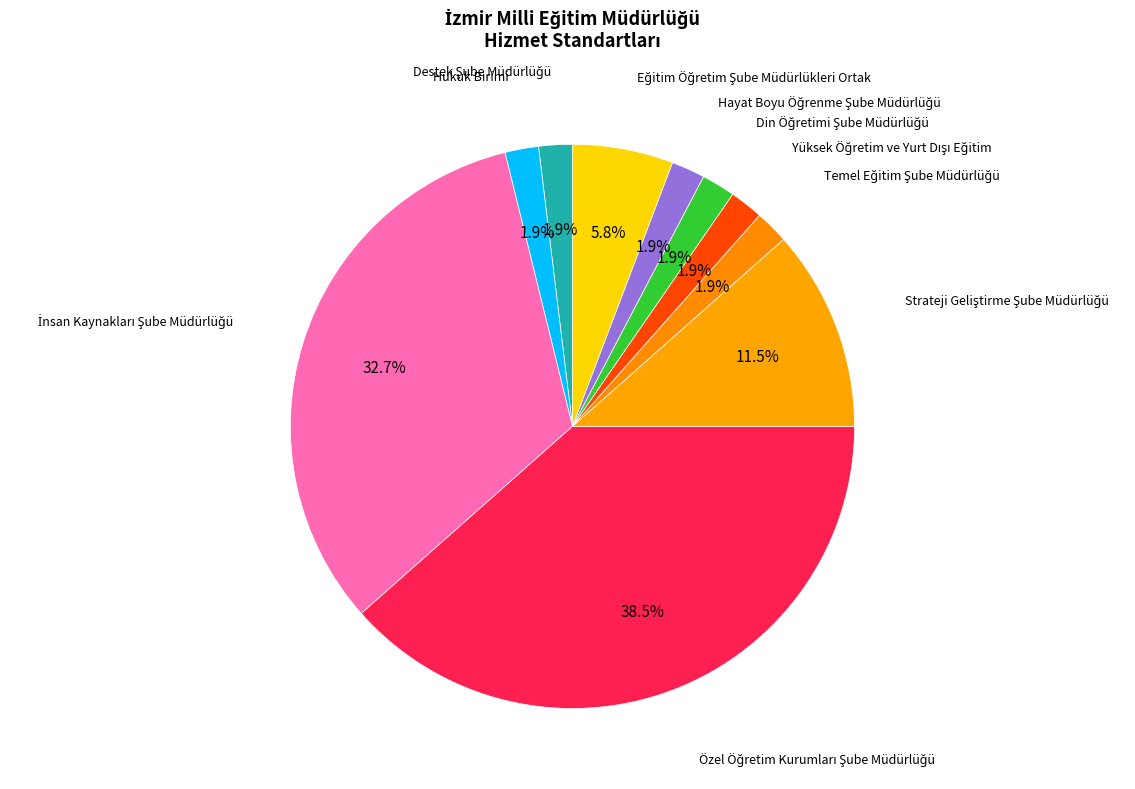

Is there a majority slice in this chart?

No